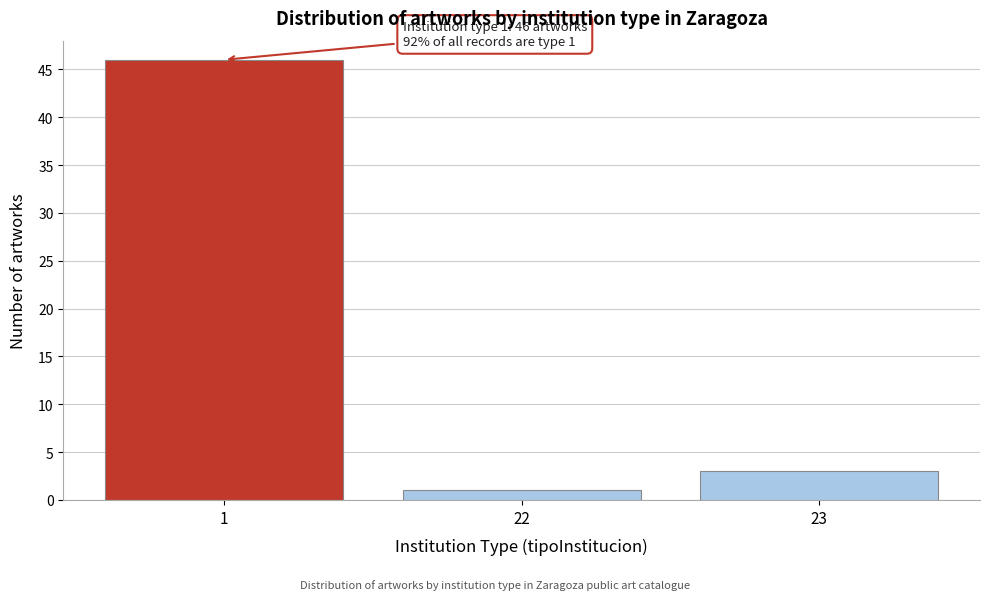

Reading left to right, list all the values displayed in this chart.

1=46	22=1	23=3